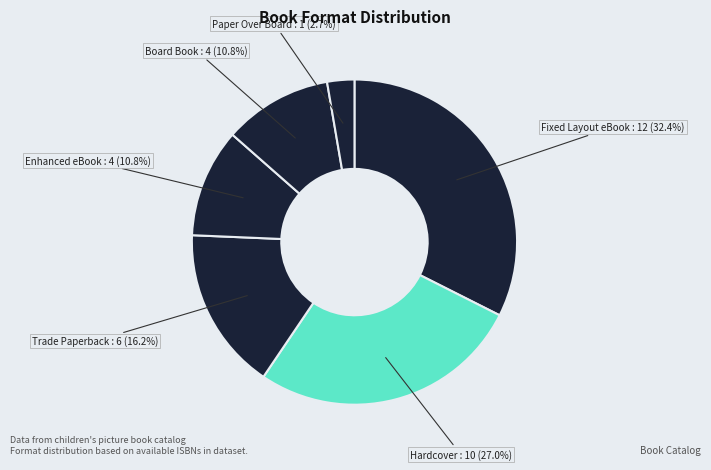

How many segments does this pie chart have?

6